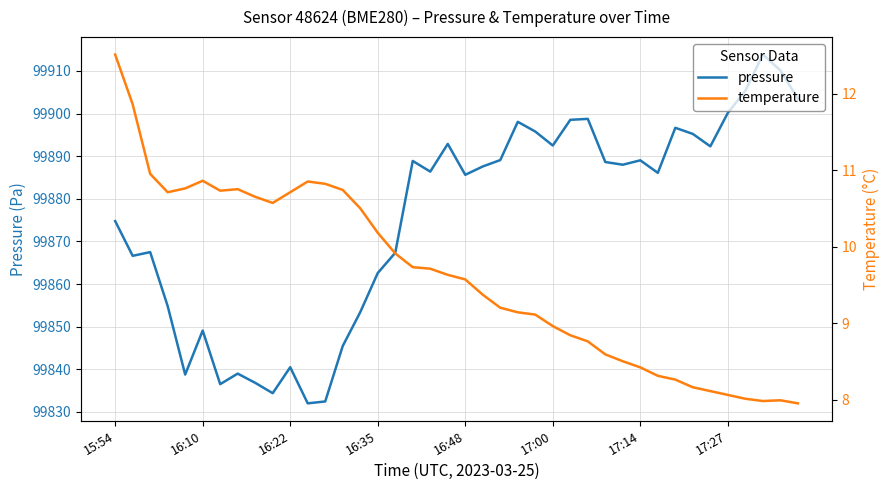

The pressure series shows 99849.1 at 16:10. True or false?

True